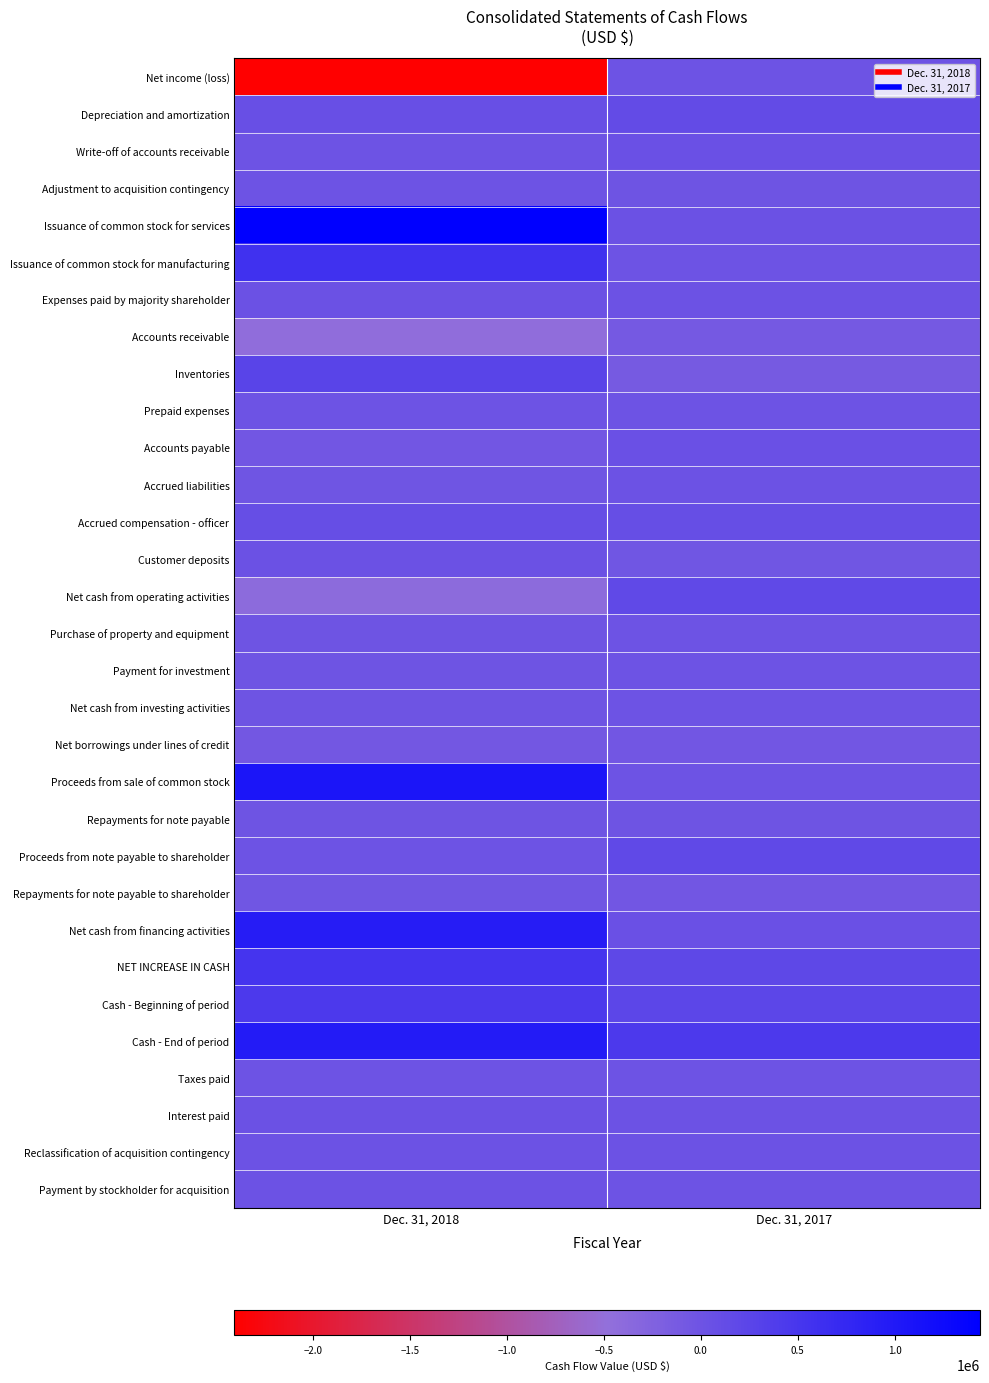

Reading right to left, list all the values displayed in this chart.

Net income (loss): Dec. 31, 2017=10130	Dec. 31, 2018=-2407070
Depreciation and amortization: Dec. 31, 2017=142832	Dec. 31, 2018=59536
Write-off of accounts receivable: Dec. 31, 2017=52000	Dec. 31, 2018=0
Adjustment to acquisition contingency: Dec. 31, 2017=-16031	Dec. 31, 2018=7567
Issuance of common stock for services: Dec. 31, 2017=30000	Dec. 31, 2018=1440213
Issuance of common stock for manufacturing: Dec. 31, 2017=0	Dec. 31, 2018=594000
Expenses paid by majority shareholder: Dec. 31, 2017=26606	Dec. 31, 2018=41900
Accounts receivable: Dec. 31, 2017=-100869	Dec. 31, 2018=-452682
Inventories: Dec. 31, 2017=-113934	Dec. 31, 2018=267886
Prepaid expenses: Dec. 31, 2017=0	Dec. 31, 2018=-2500
Accounts payable: Dec. 31, 2017=53571	Dec. 31, 2018=-49764
Accrued liabilities: Dec. 31, 2017=13369	Dec. 31, 2018=-25304
Accrued compensation - officer: Dec. 31, 2017=100000	Dec. 31, 2018=100000
Customer deposits: Dec. 31, 2017=-32646	Dec. 31, 2018=31355
Net cash from operating activities: Dec. 31, 2017=164428	Dec. 31, 2018=-394863
Purchase of property and equipment: Dec. 31, 2017=-1989	Dec. 31, 2018=-5777
Payment for investment: Dec. 31, 2017=0	Dec. 31, 2018=-10000
Net cash from investing activities: Dec. 31, 2017=-1989	Dec. 31, 2018=-15777
Net borrowings under lines of credit: Dec. 31, 2017=-48081	Dec. 31, 2018=-77164
Proceeds from sale of common stock: Dec. 31, 2017=0	Dec. 31, 2018=1068750
Repayments for note payable: Dec. 31, 2017=-14814	Dec. 31, 2018=-15245
Proceeds from note payable to shareholder: Dec. 31, 2017=163630	Dec. 31, 2018=1250
Repayments for note payable to shareholder: Dec. 31, 2017=-57237	Dec. 31, 2018=-40174
Net cash from financing activities: Dec. 31, 2017=43498	Dec. 31, 2018=937417
NET INCREASE IN CASH: Dec. 31, 2017=205937	Dec. 31, 2018=526777
Cash - Beginning of period: Dec. 31, 2017=236404	Dec. 31, 2018=442341
Cash - End of period: Dec. 31, 2017=442341	Dec. 31, 2018=969118
Taxes paid: Dec. 31, 2017=0	Dec. 31, 2018=0
Interest paid: Dec. 31, 2017=24311	Dec. 31, 2018=29490
Reclassification of acquisition contingency: Dec. 31, 2017=16009	Dec. 31, 2018=21528
Payment by stockholder for acquisition: Dec. 31, 2017=0	Dec. 31, 2018=26000